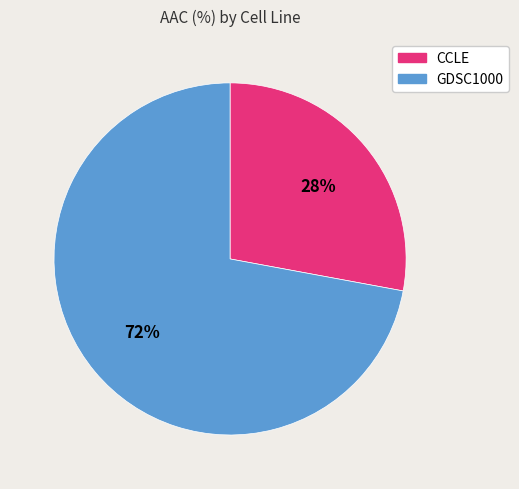

How many segments does this pie chart have?

2